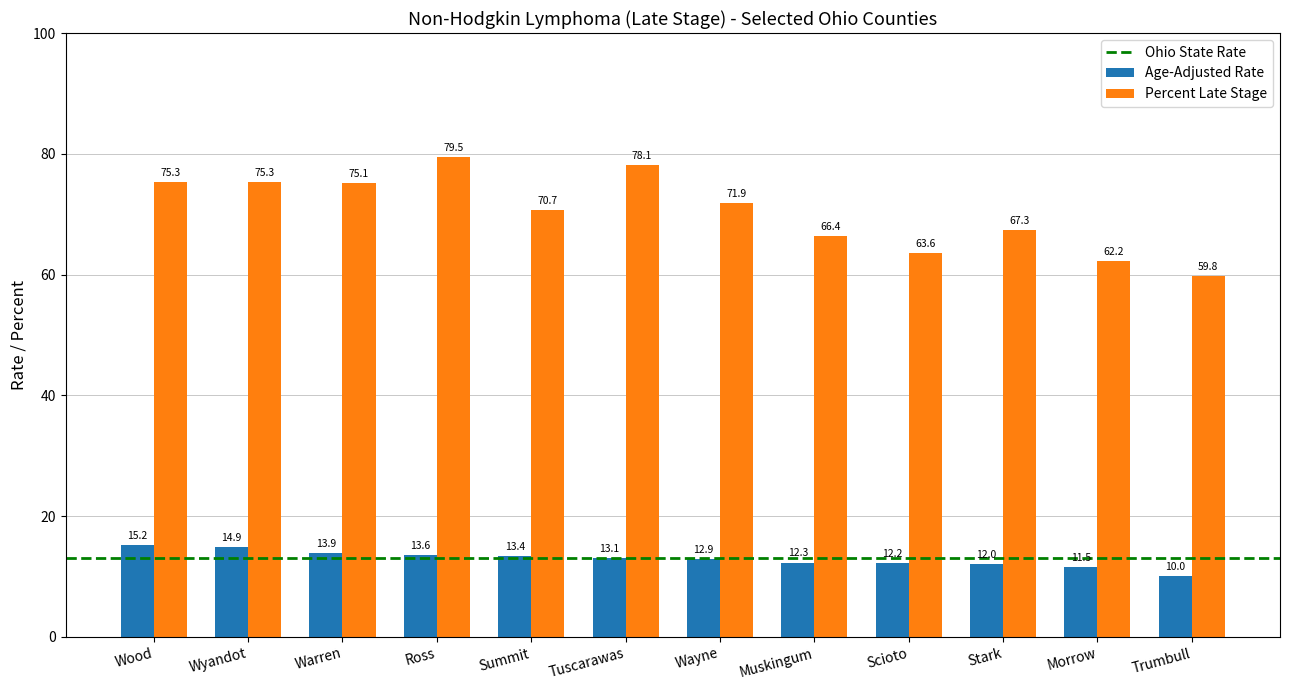

At which category is the sum across all series the highest?

Ross